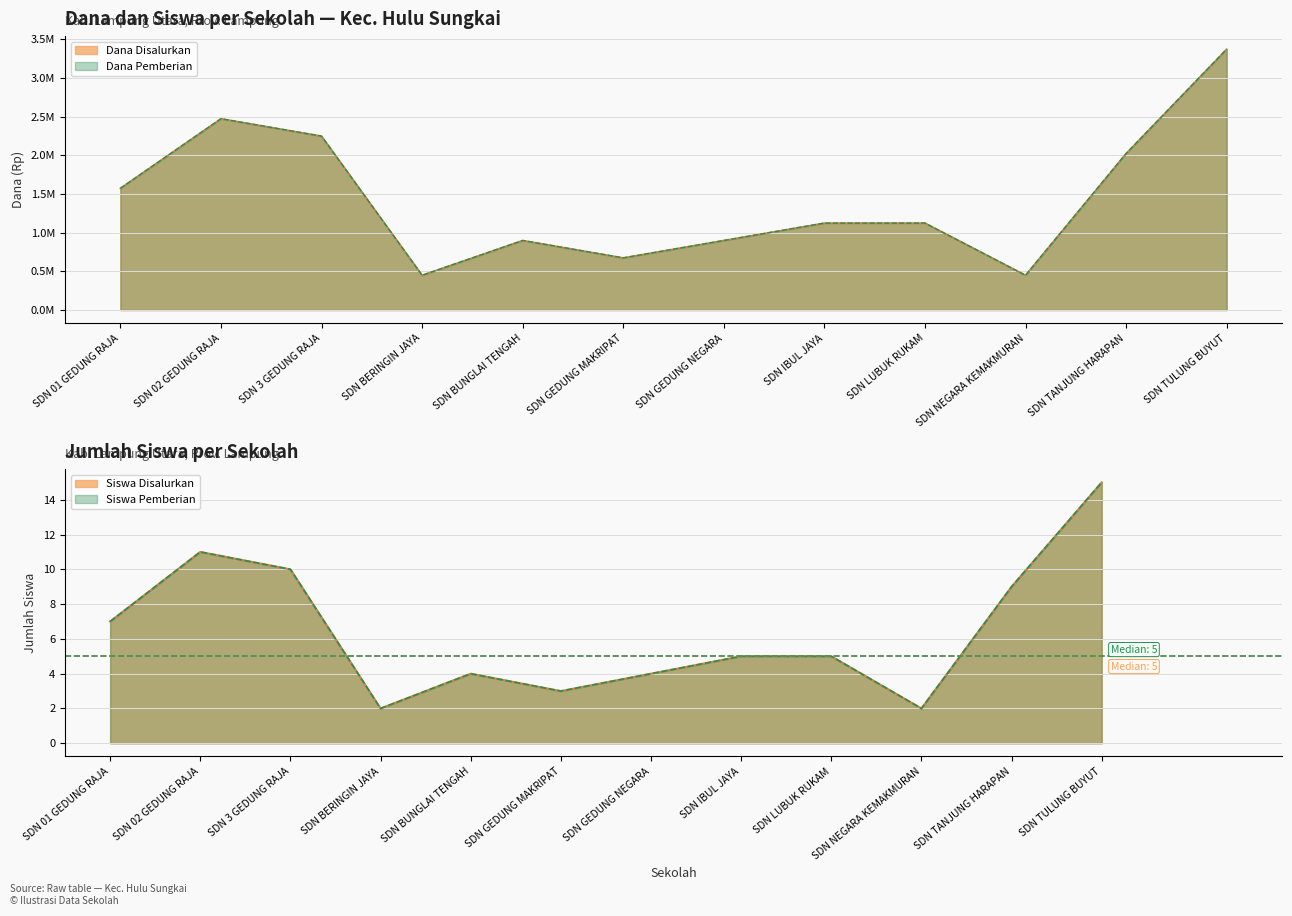

True or false: Dana Pemberian has a value of 1636530 at SDN LUBUK RUKAM.

False